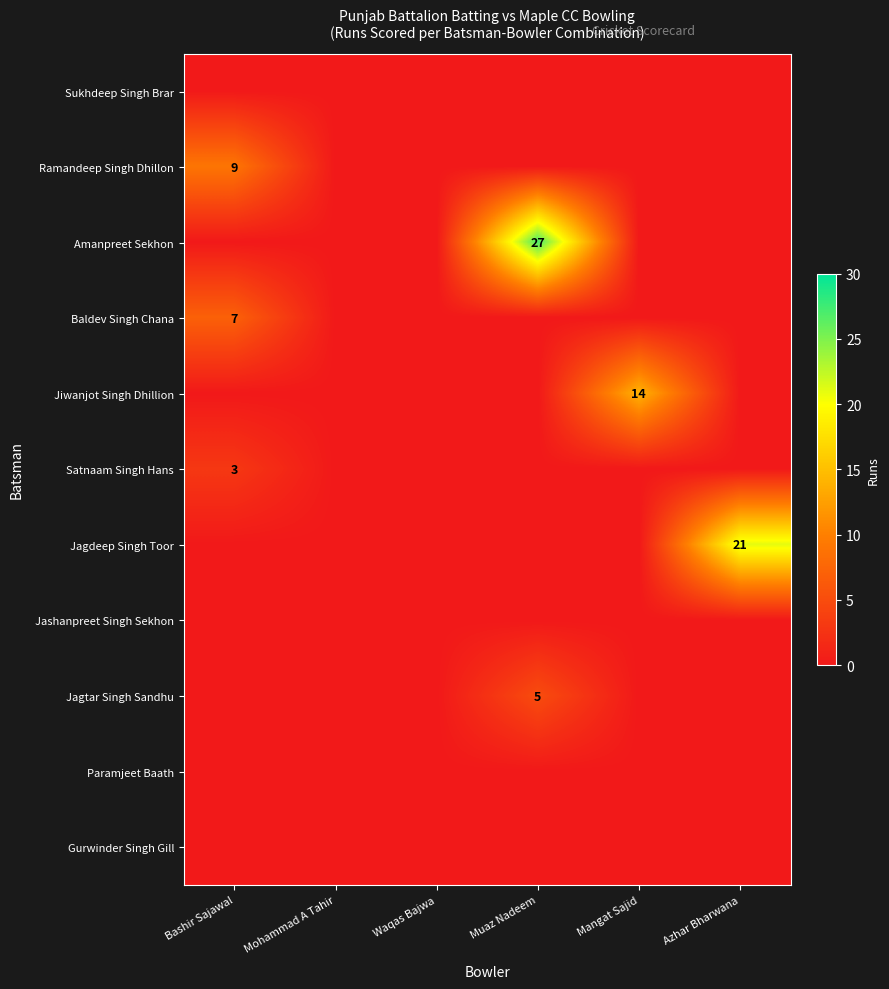

The Jagdeep Singh Toor series shows 21 at Azhar Bharwana. True or false?

True